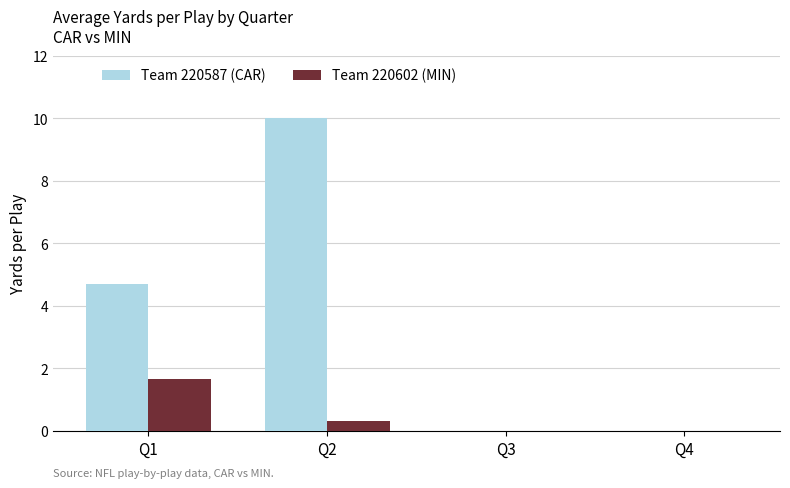

How many distinct data groups are displayed?

2